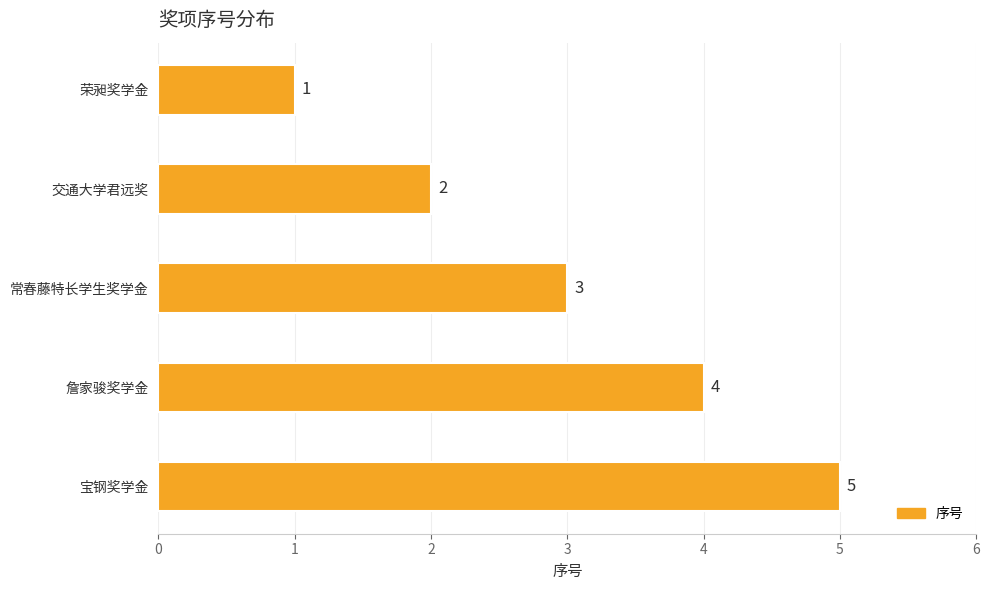

Count the values in the range 2 to 4.

3